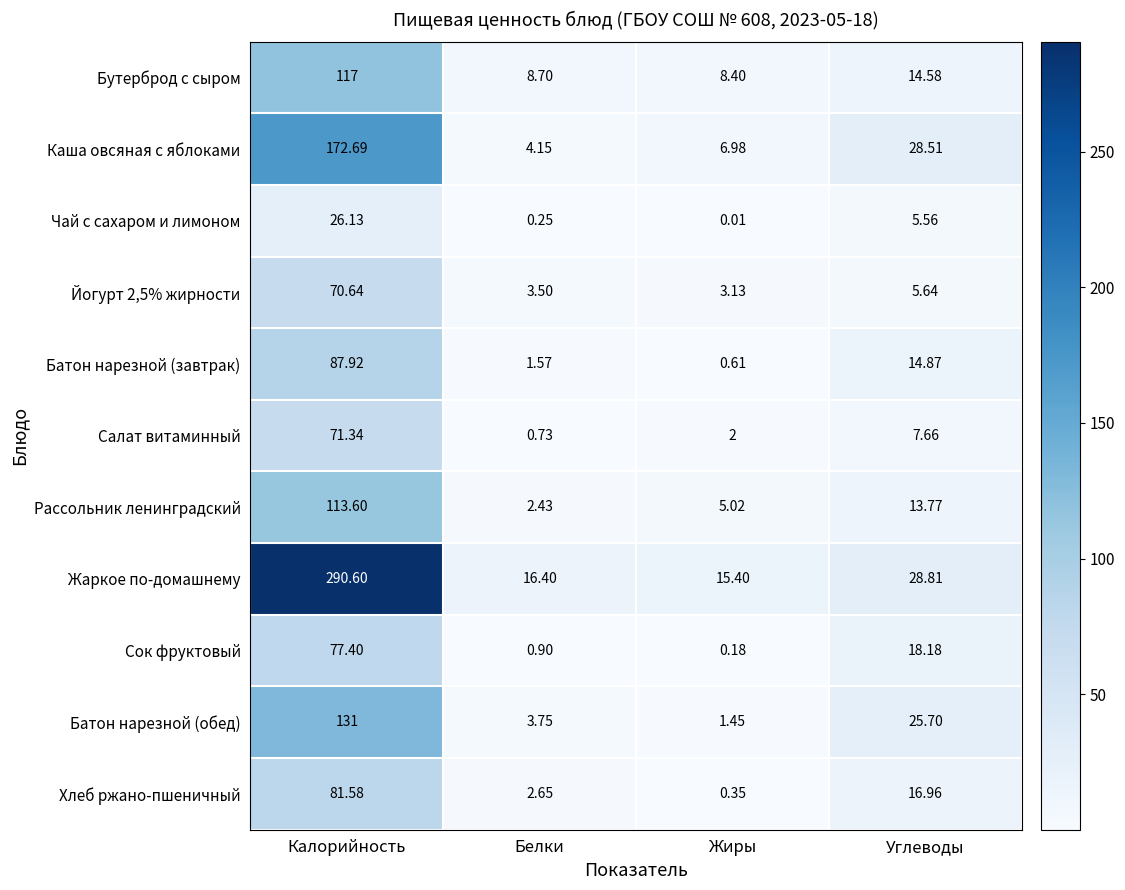

Which series has the largest range (max minus min)?

Жаркое по-домашнему